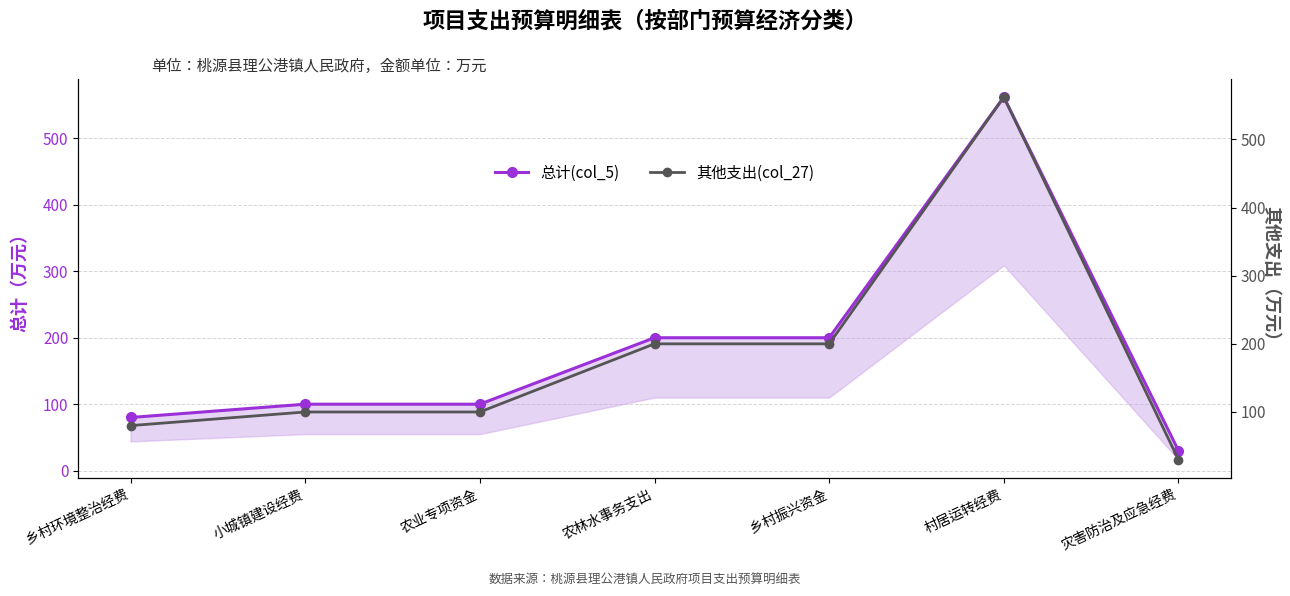

Which series has the largest total across all categories?

总计(col_5)